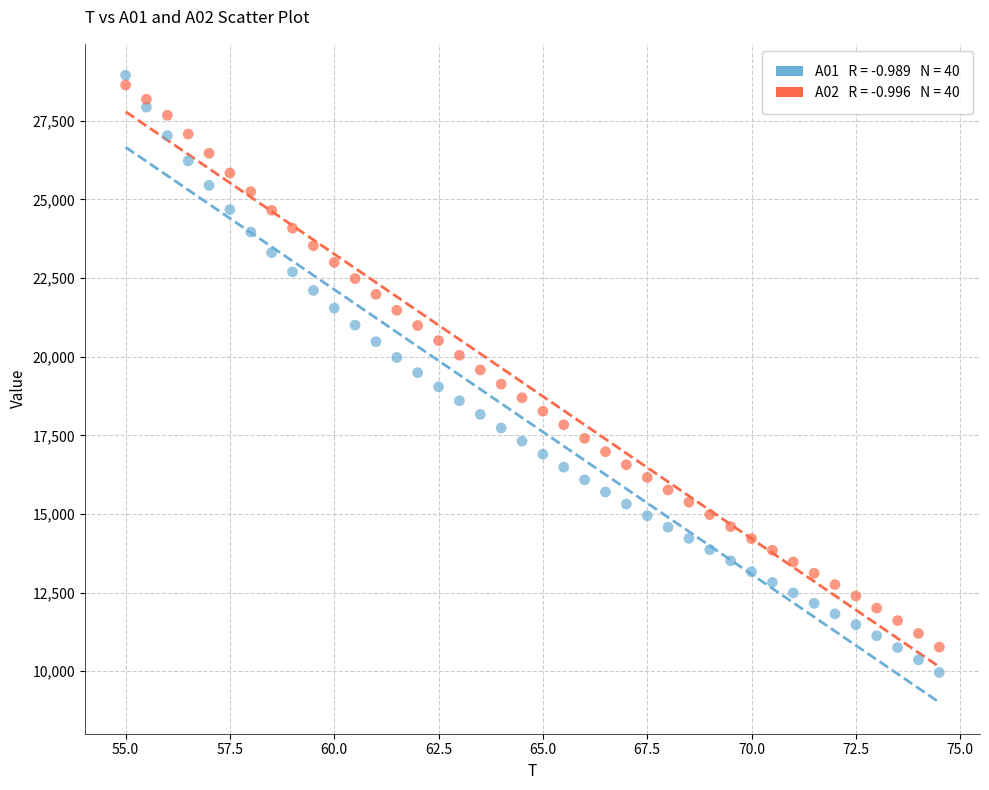

Across all data points, what is the range of Y values (max minus min)?

18991.1